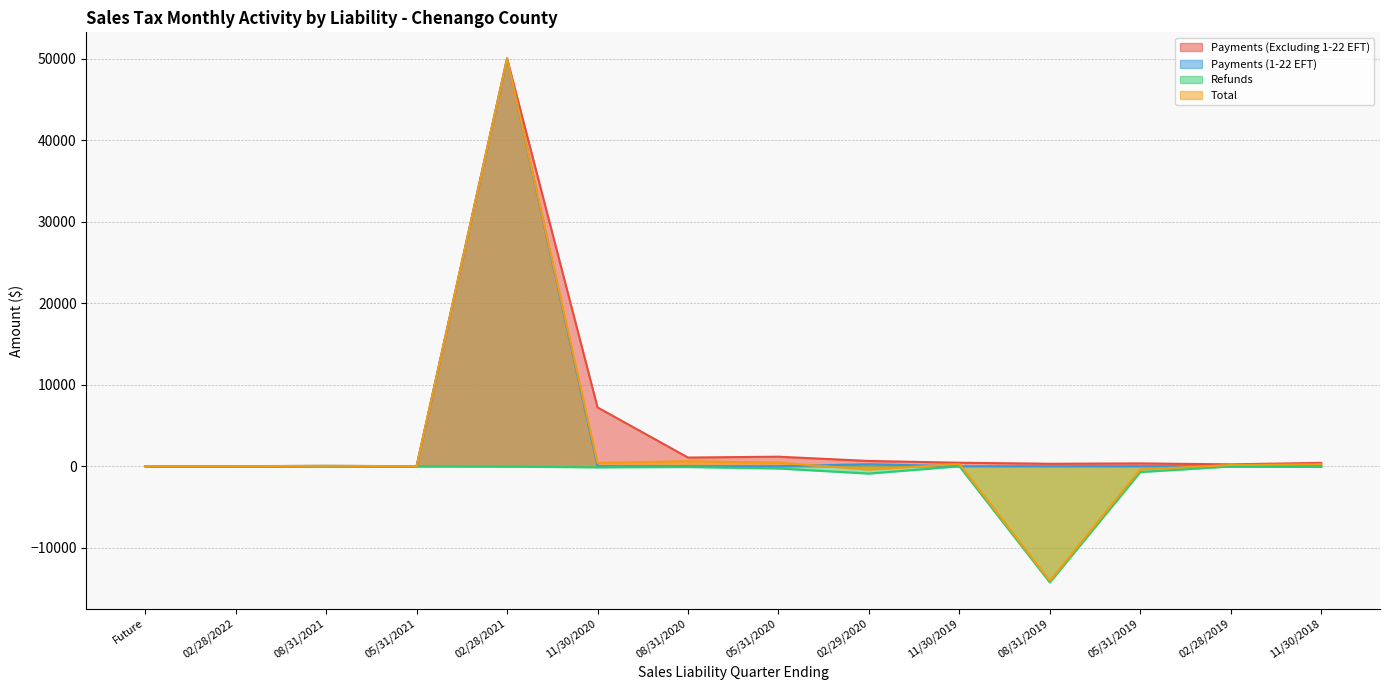

What position from the right is 02/28/2019?

2